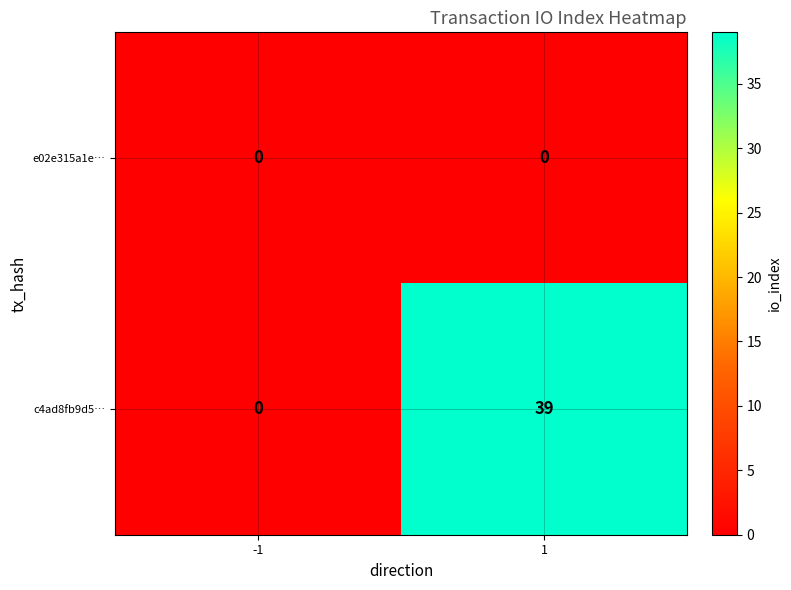

Reading right to left, extract all data points from this chart.

e02e315a1e…: 0	0
c4ad8fb9d5…: 39	0